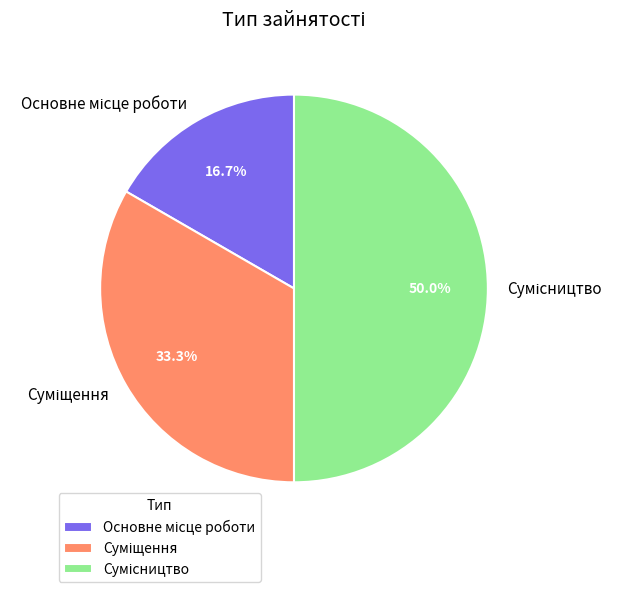

How many slices are in this pie chart?

3